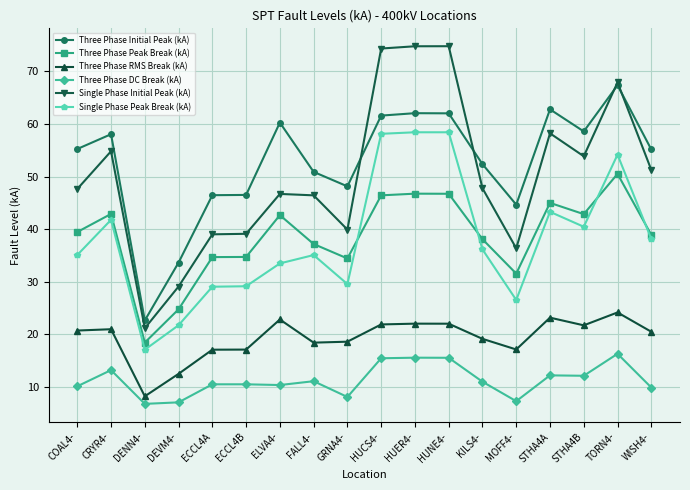

What is the label of the 1st point from the left?

COAL4-